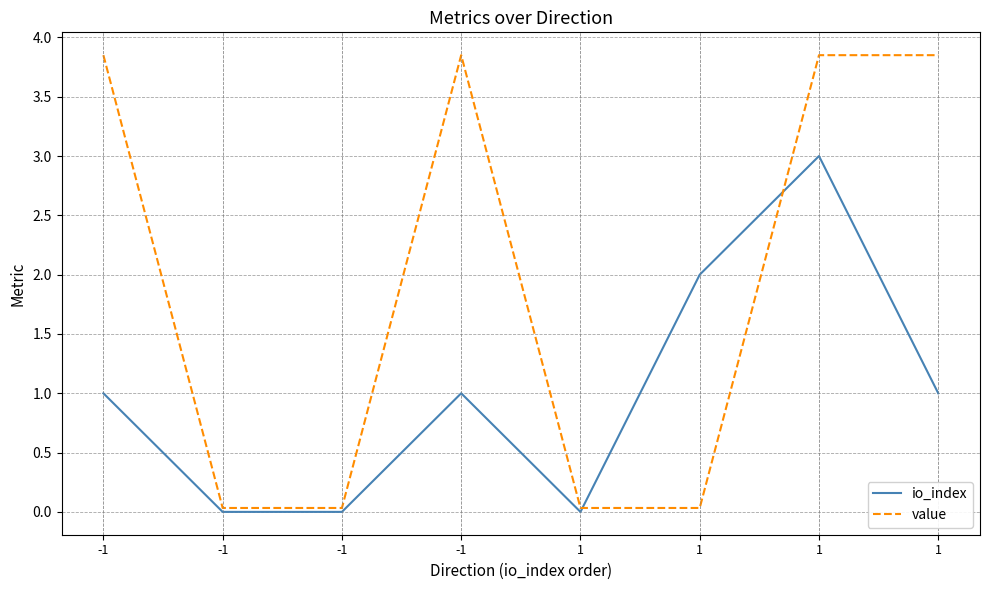

Reading right to left, list all the values displayed in this chart.

io_index: 1=1.0	1=3.0	1=2.0	1=0.0	-1=1.0	-1=0.0	-1=0.0	-1=1.0
value: 1=3.9	1=3.9	1=0.0	1=0.0	-1=3.9	-1=0.0	-1=0.0	-1=3.9